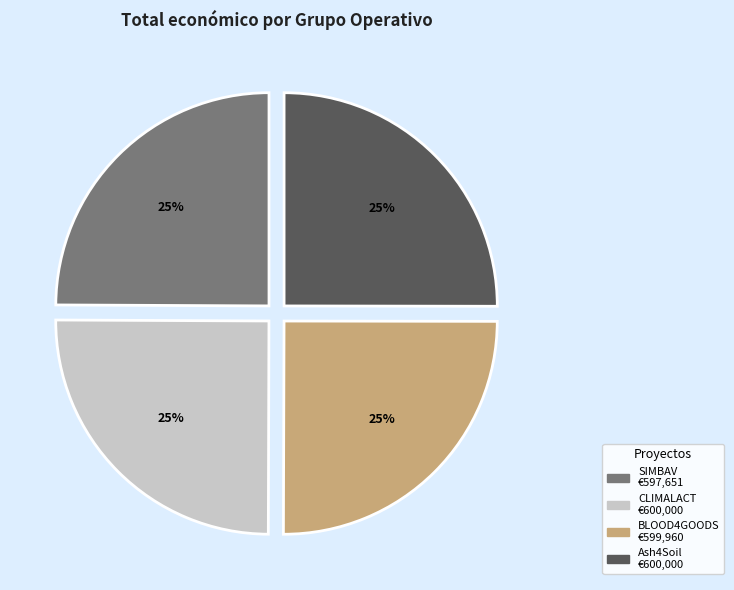

To the nearest percent, what is the combined percentage of Ash4Soil and SIMBAV?

50%